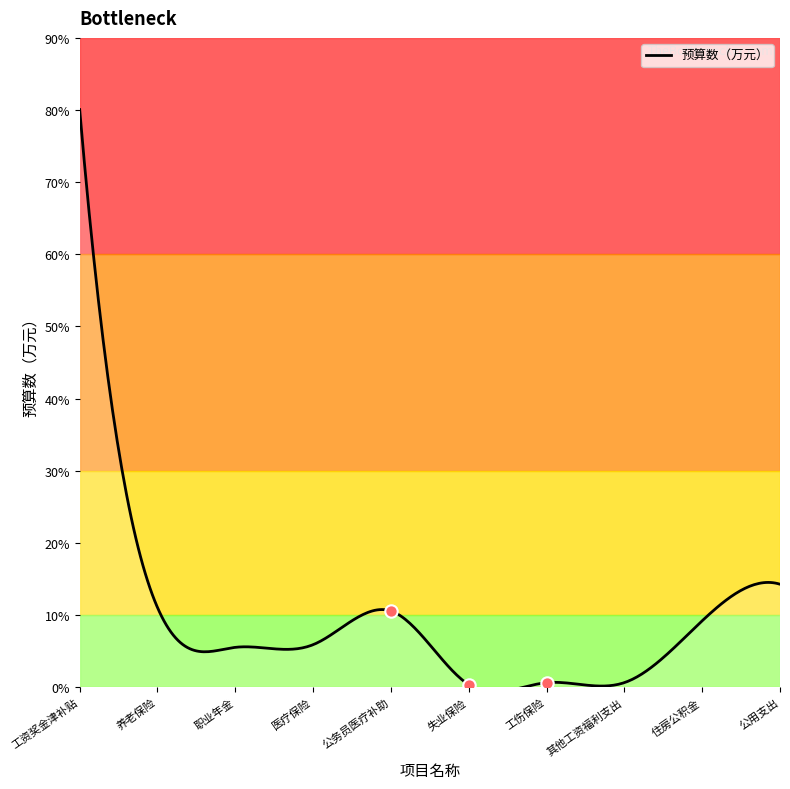

Between 失业保险 and 医疗保险, which is larger?

医疗保险